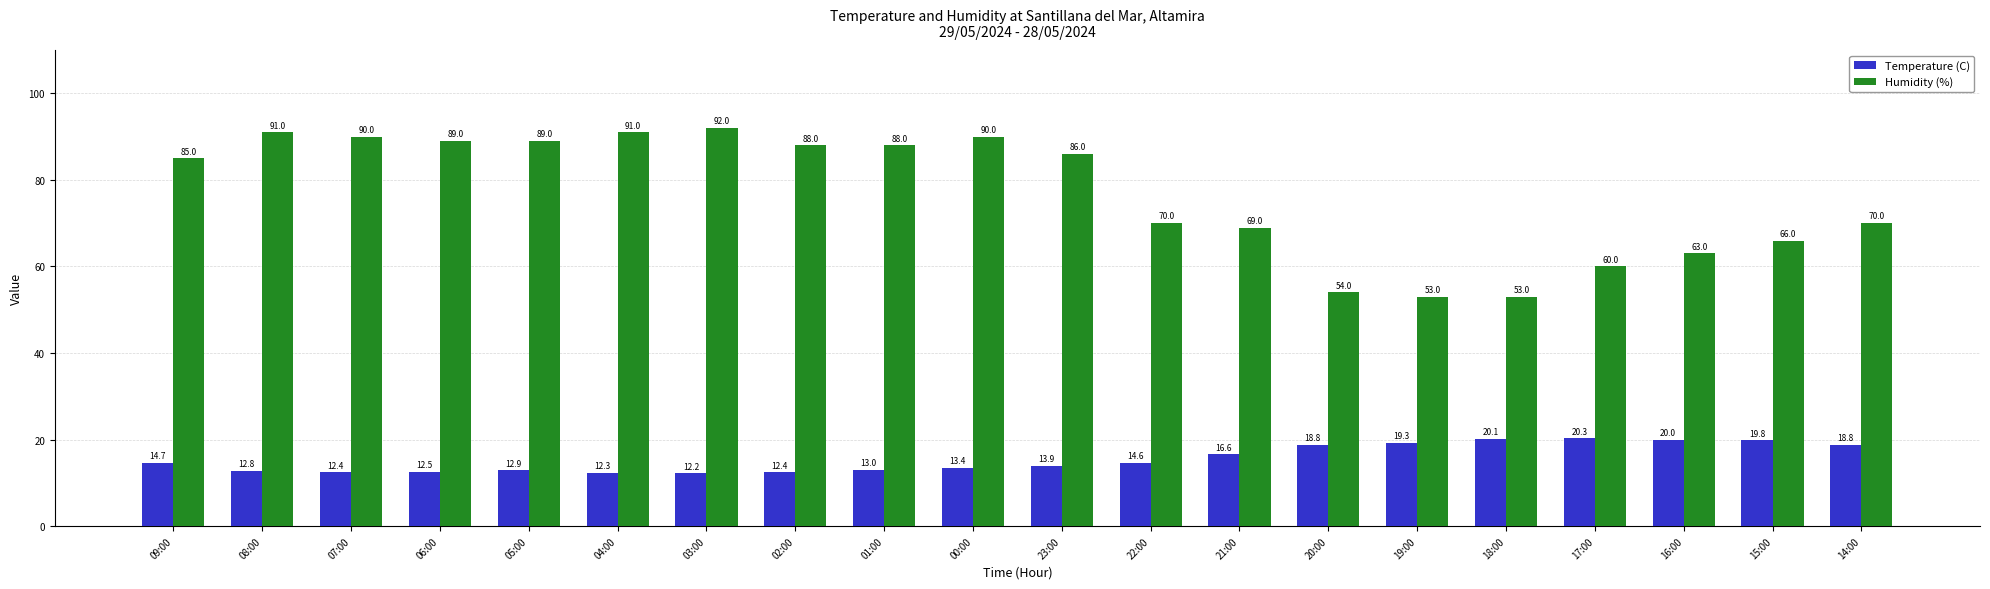

Where does the Humidity (%) series first go above 86?

08:00